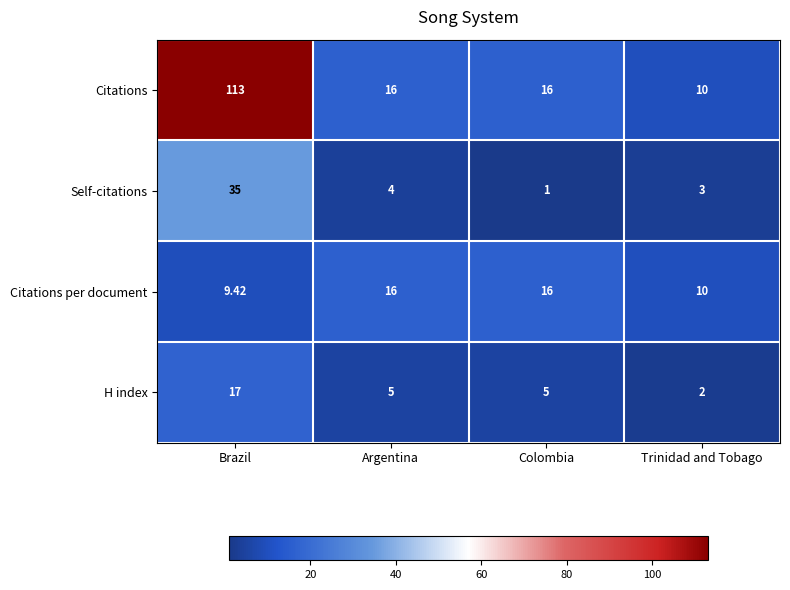

Which series has the widest spread of values?

Citations